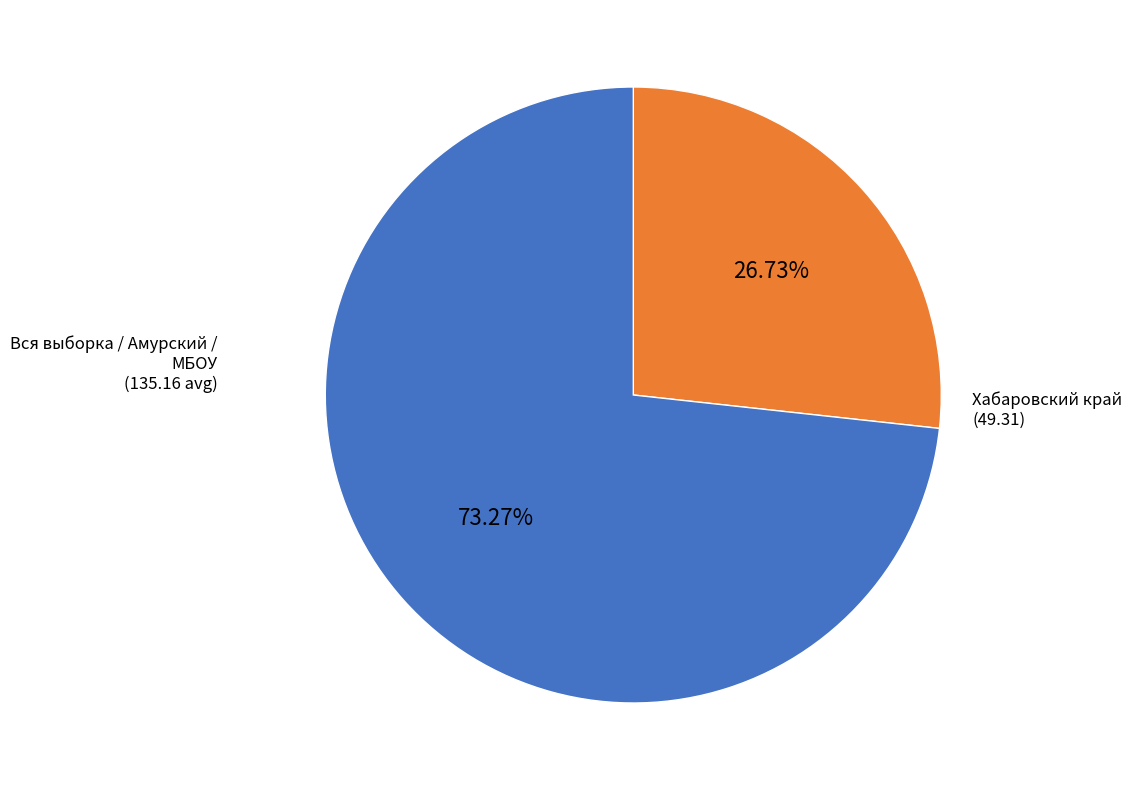

Does any single category account for the majority?

Yes